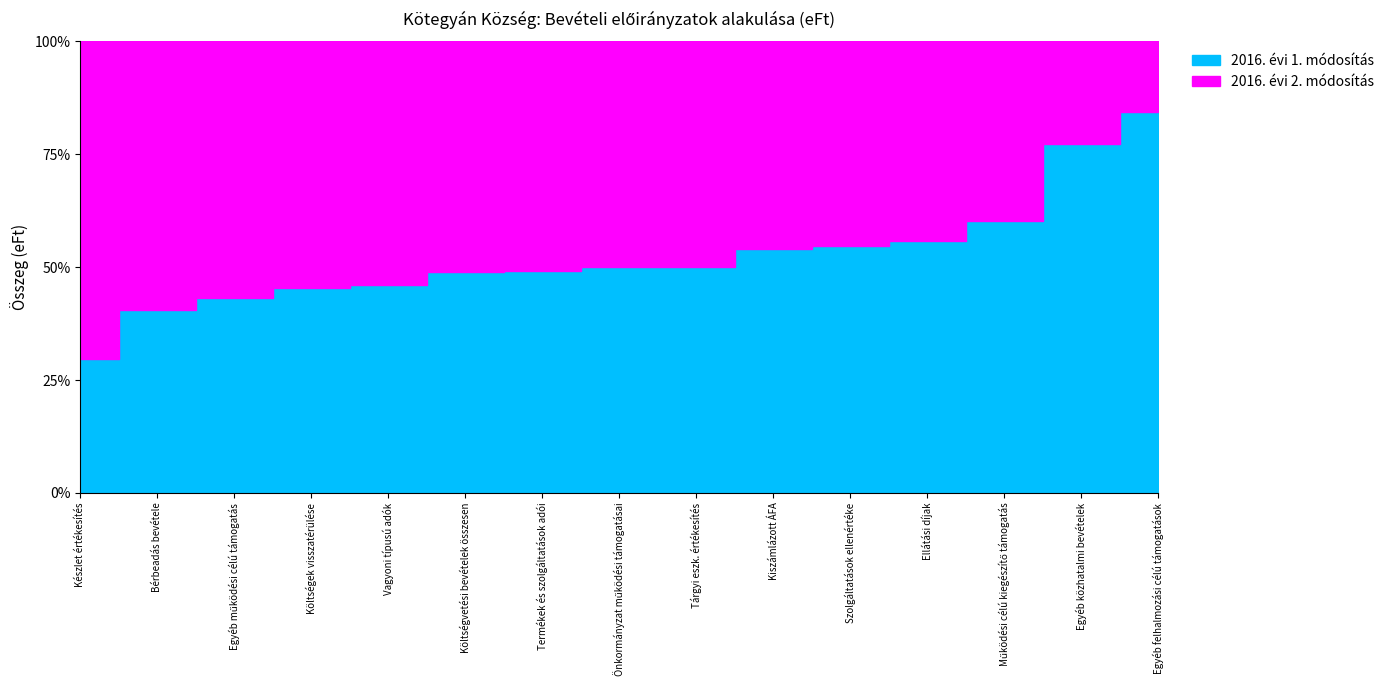

Does the chart have visible grid lines?

No